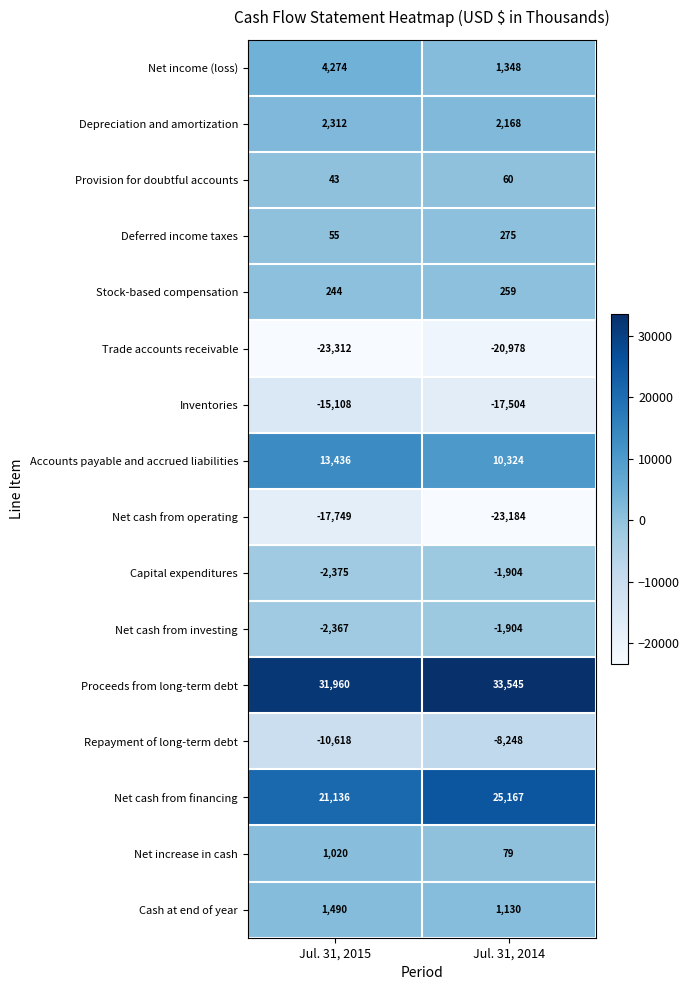

Which label corresponds to the smallest value in the chart?

Jul. 31, 2015